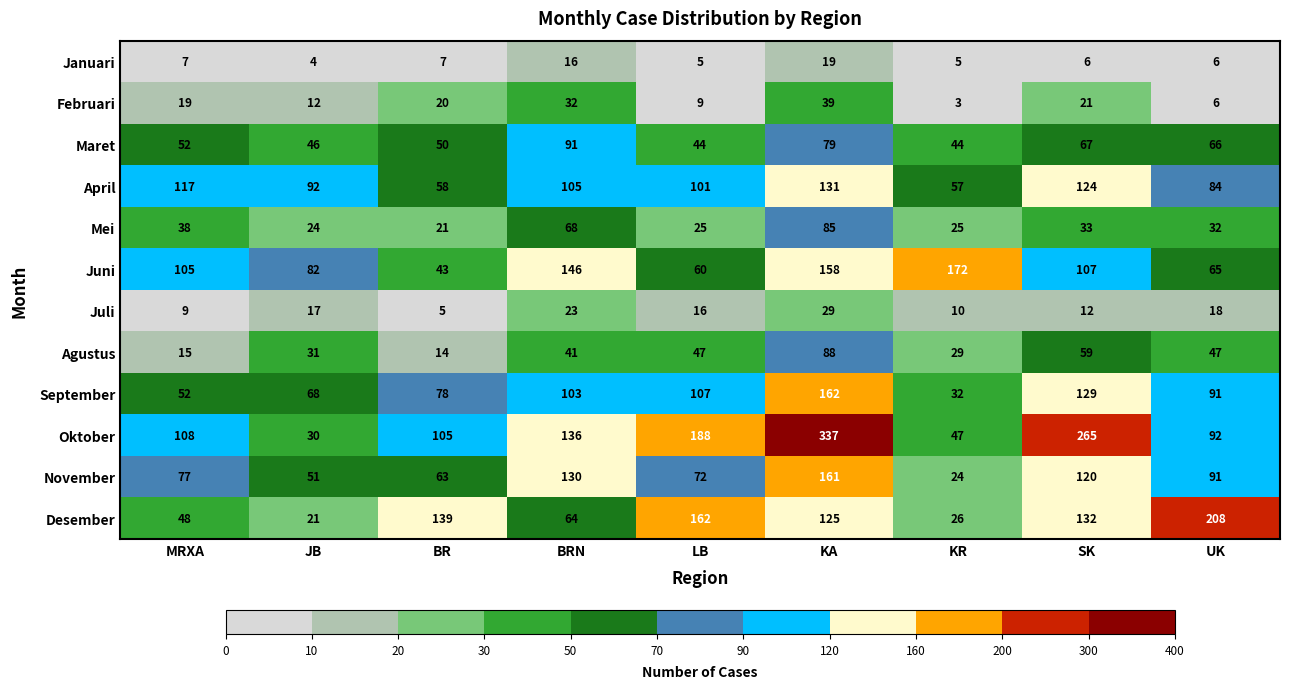

Where is Mei nearest to the value 53?

MRXA